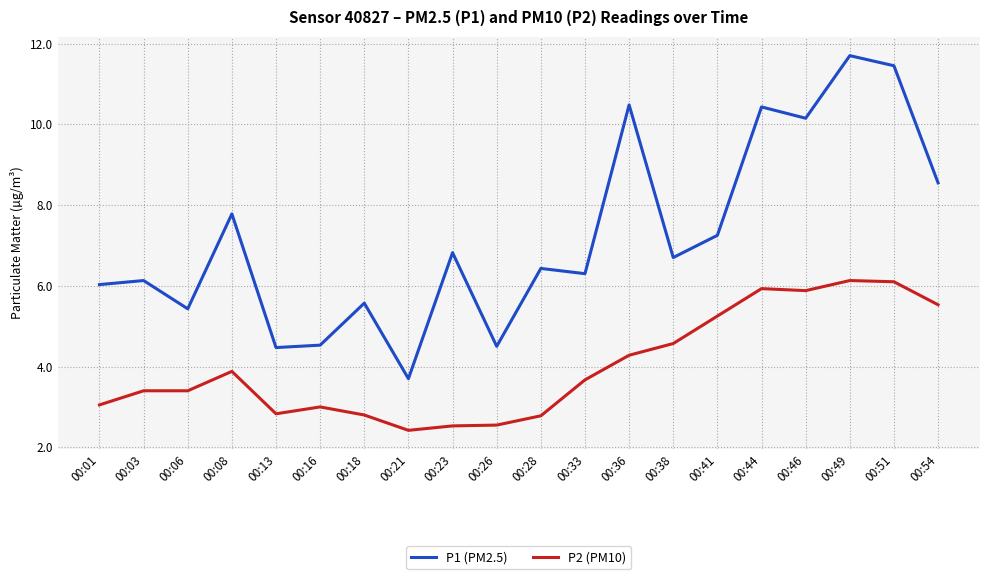

Is it true that P2 (PM10) equals 7.4 at 00:54?

False